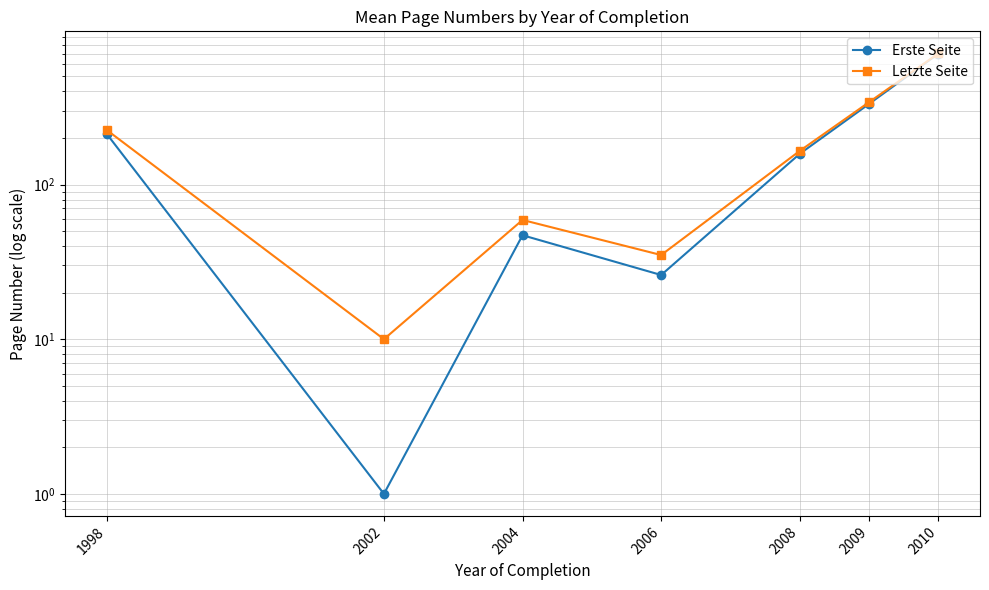

Read the Erste Seite value at 2009.

332.2